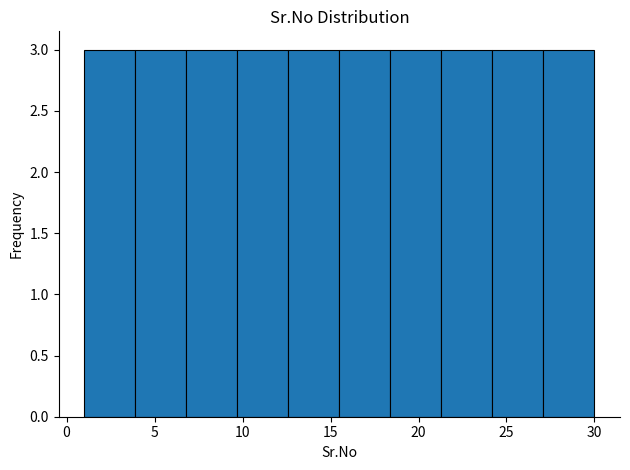

Reading left to right, list every bar in this chart as the range it spans on the x-axis followed by its height. Neither the bar edges nor the heights are printed on the chart, so give them approximately, as read against the axes.

1.0 to 3.9: 3
3.9 to 6.8: 3
6.8 to 9.7: 3
9.7 to 12.6: 3
12.6 to 15.5: 3
15.5 to 18.4: 3
18.4 to 21.3: 3
21.3 to 24.2: 3
24.2 to 27.1: 3
27.1 to 30.0: 3